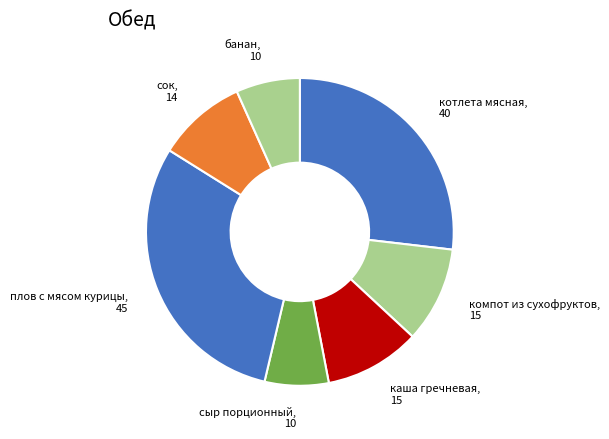

True or false: сок accounts for 17% of the total.

False